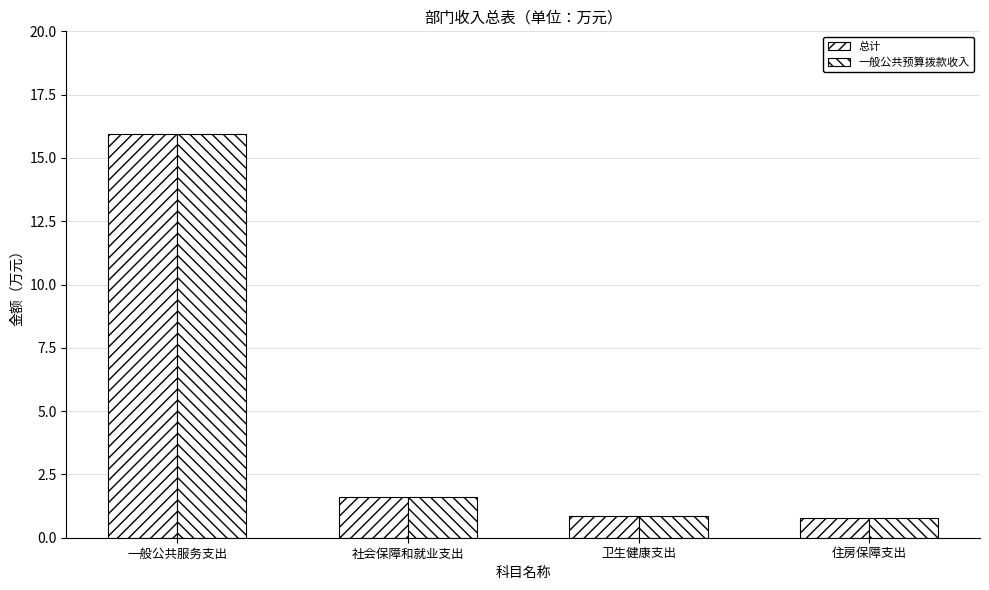

At which label is 总计 closest to 8?

社会保障和就业支出